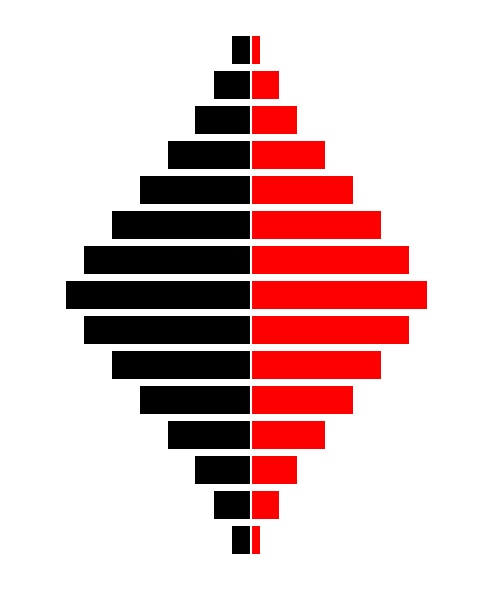

What is the value of the Right bar at the 9th from the left?

17